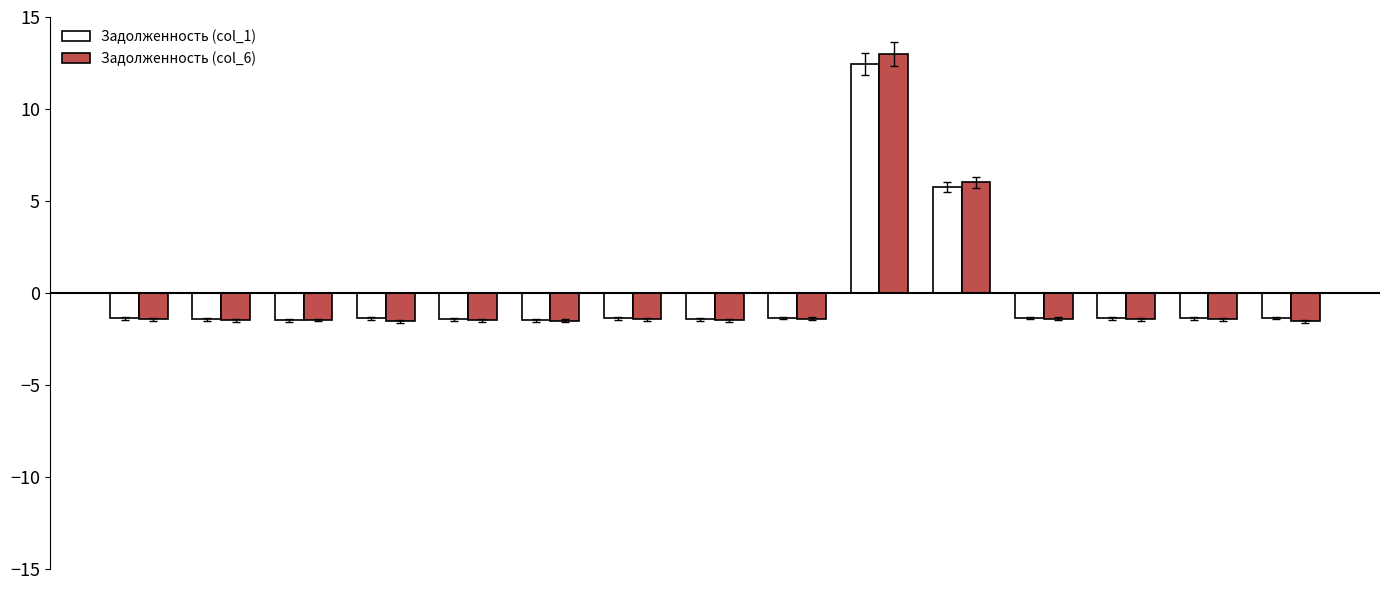

What is the difference between the maximum and minimum values in the Задолженность (col_6) series?

14.5